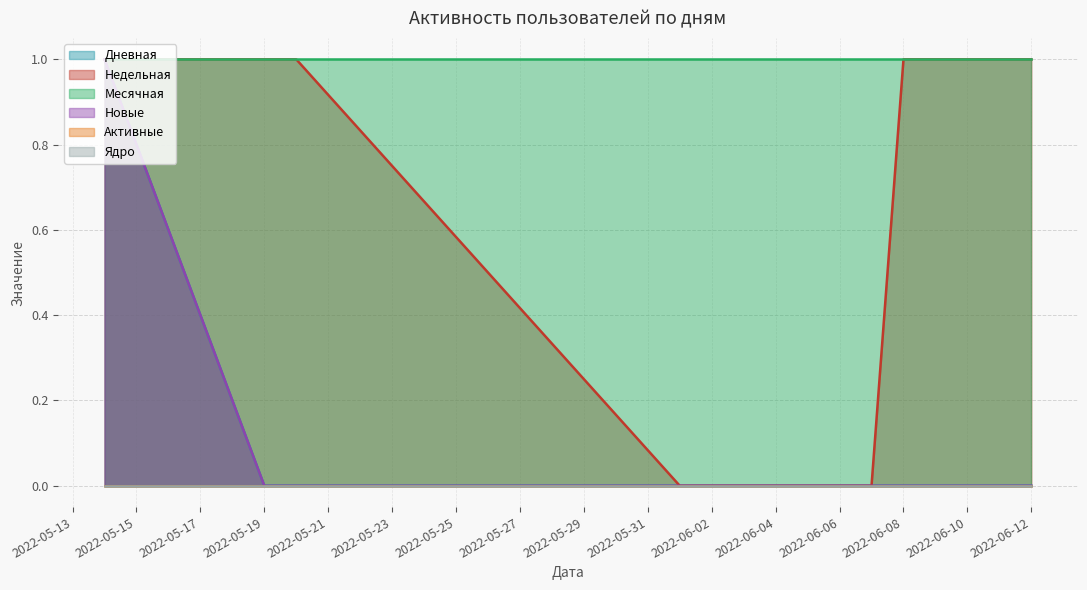

The Новые series shows 0 at 2022-06-04. True or false?

True